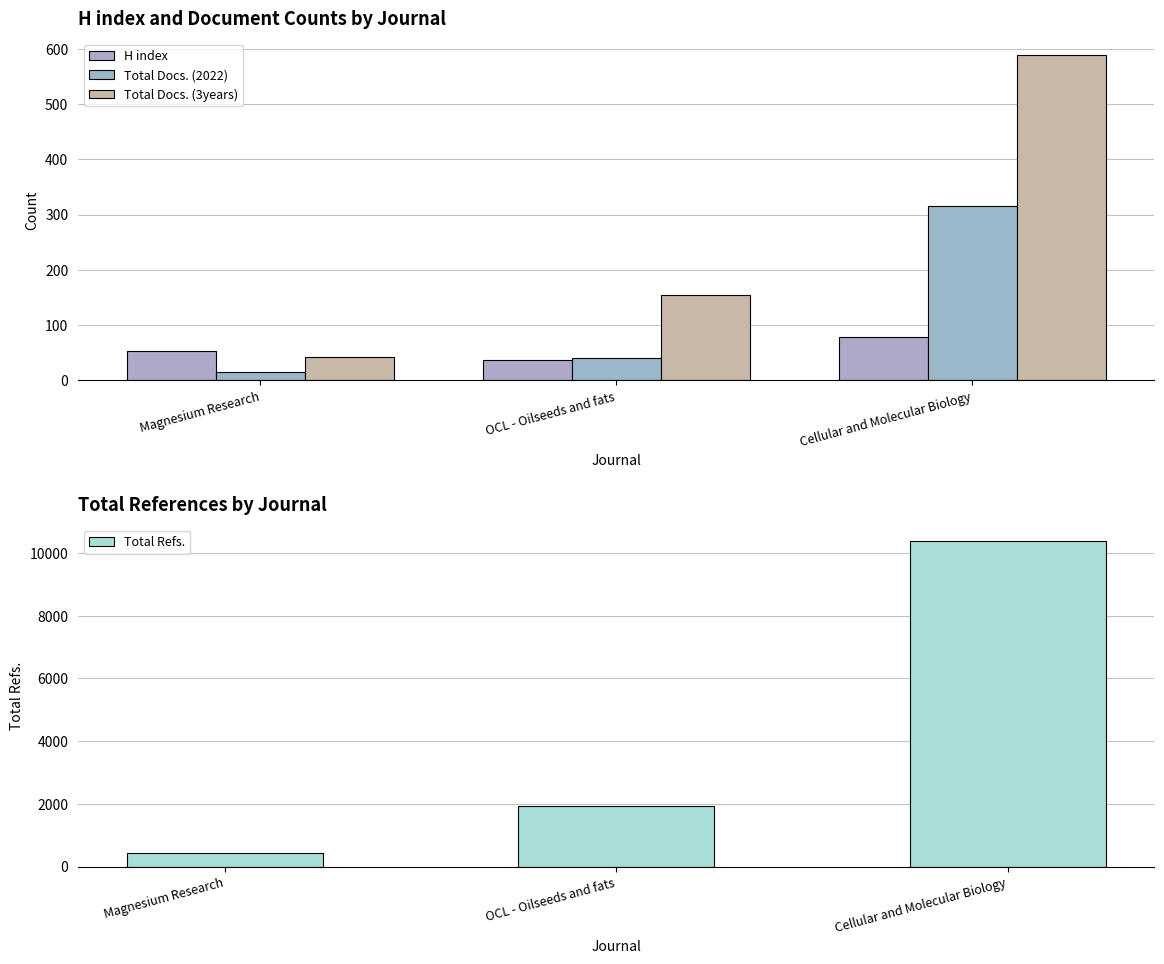

What position from the right is Magnesium Research?

3